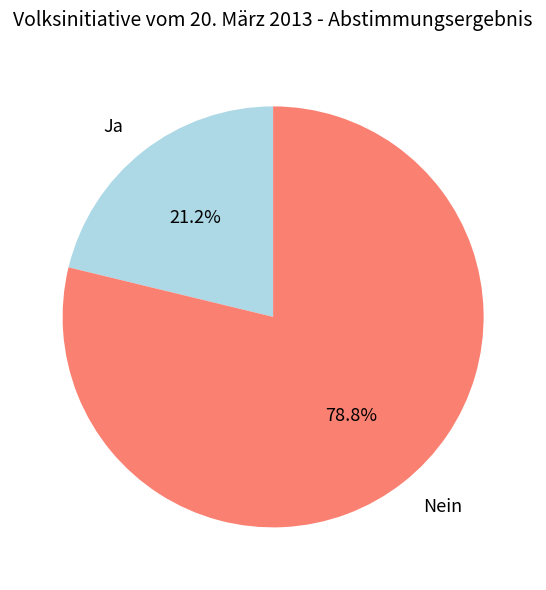

How much of the chart is everything except Ja?

78.8%